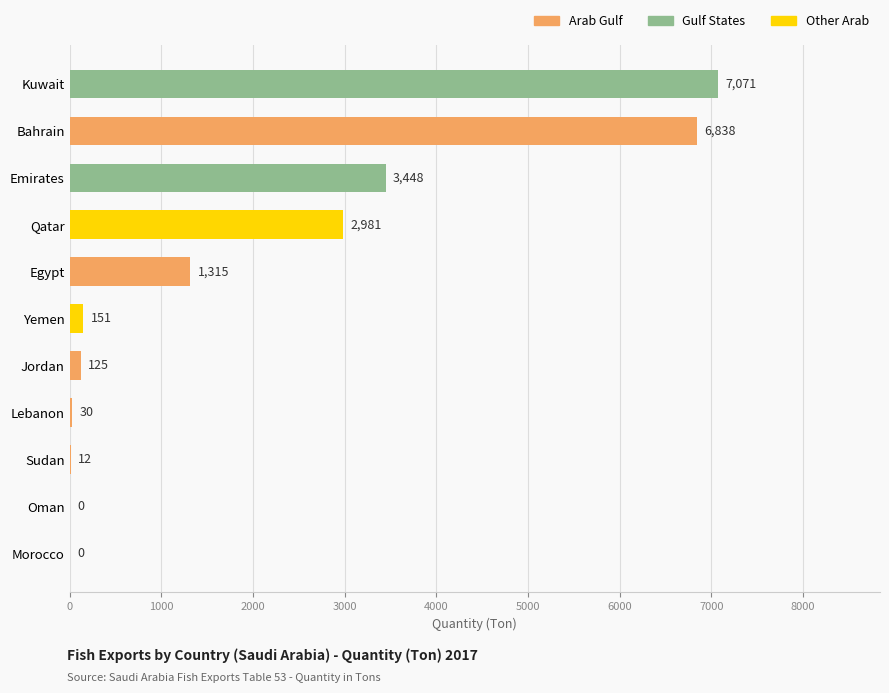

What is the approximate value at Emirates?

3448.4